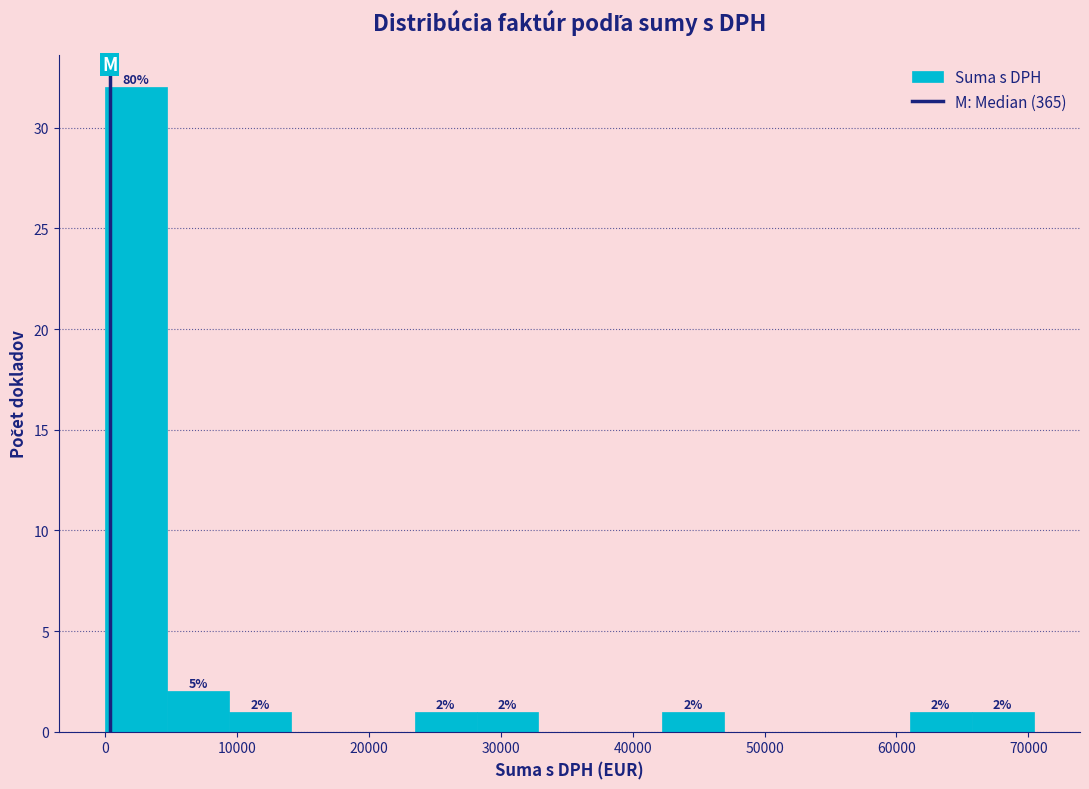

Which range on the x-axis has the tallest bar?

0 to 5000